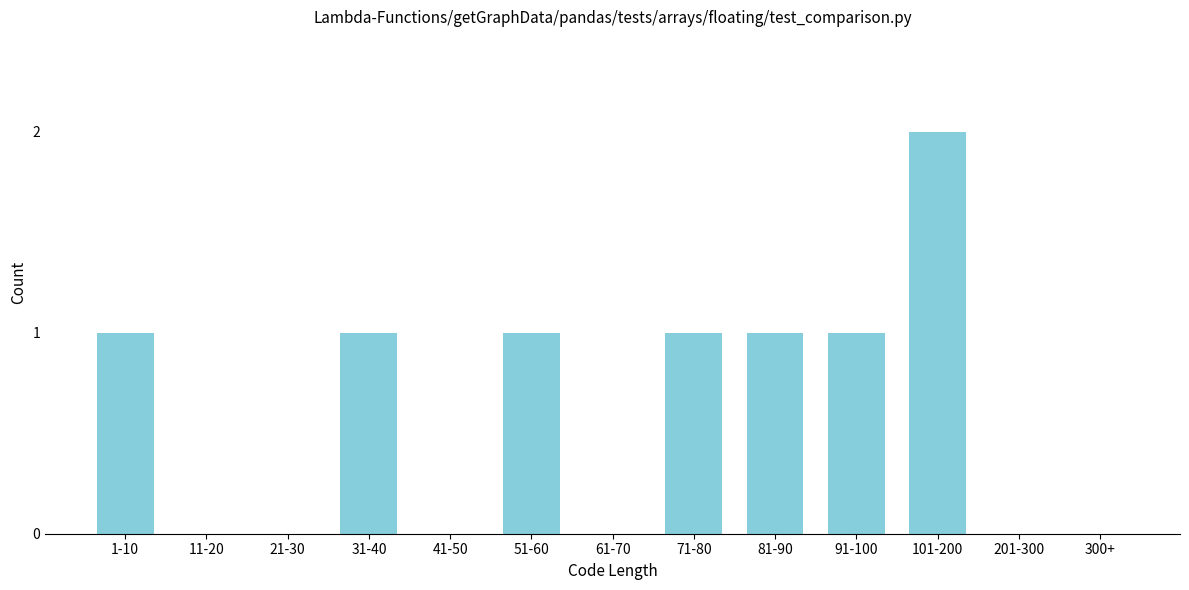

Reading left to right, transcribe all the data shown in this chart.

1-10=1	11-20=0	21-30=0	31-40=1	41-50=0	51-60=1	61-70=0	71-80=1	81-90=1	91-100=1	101-200=2	201-300=0	300+=0